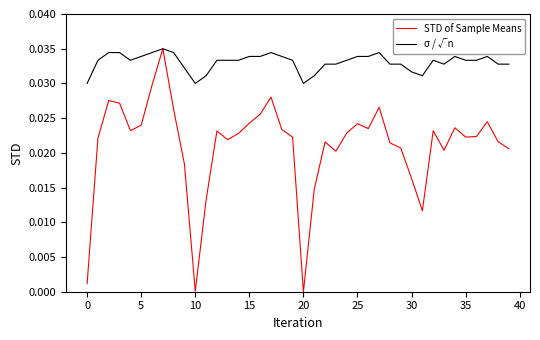

Does the chart display data point markers on the line(s)?

No